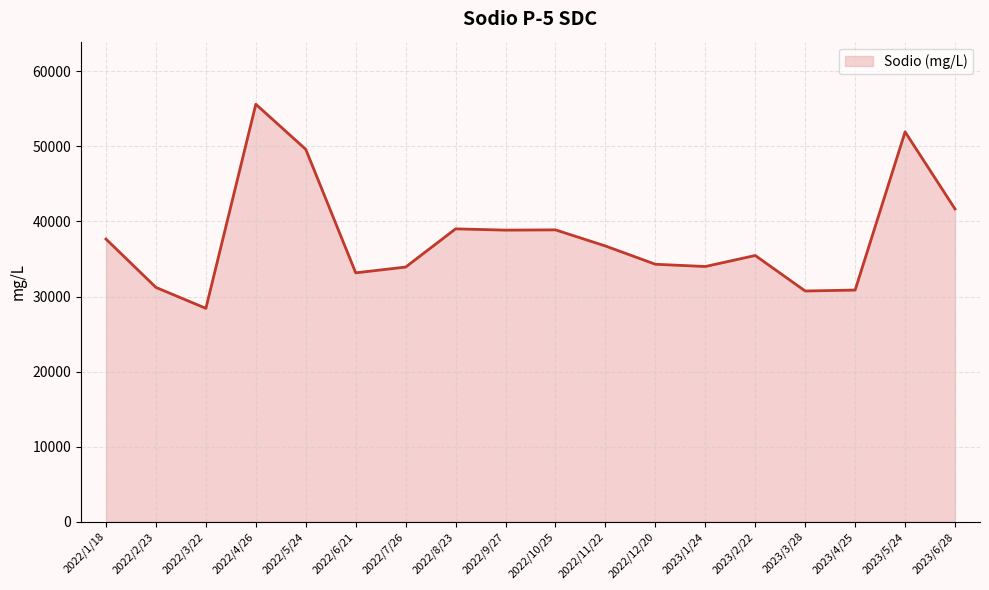

What is the ratio of the value at 2023/6/28 to the value at 2022/8/23?

1.1